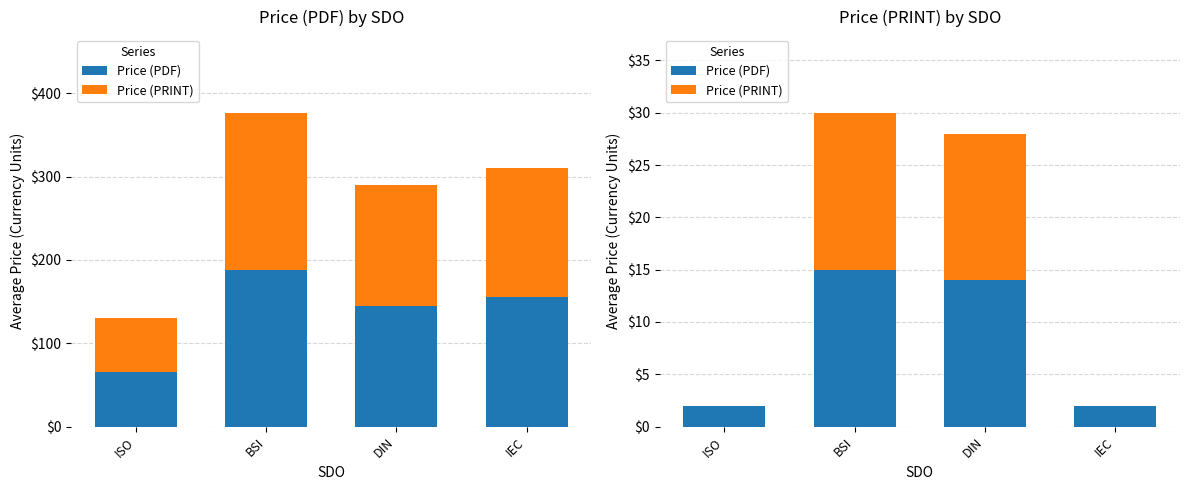

Does the chart contain any negative values?

No